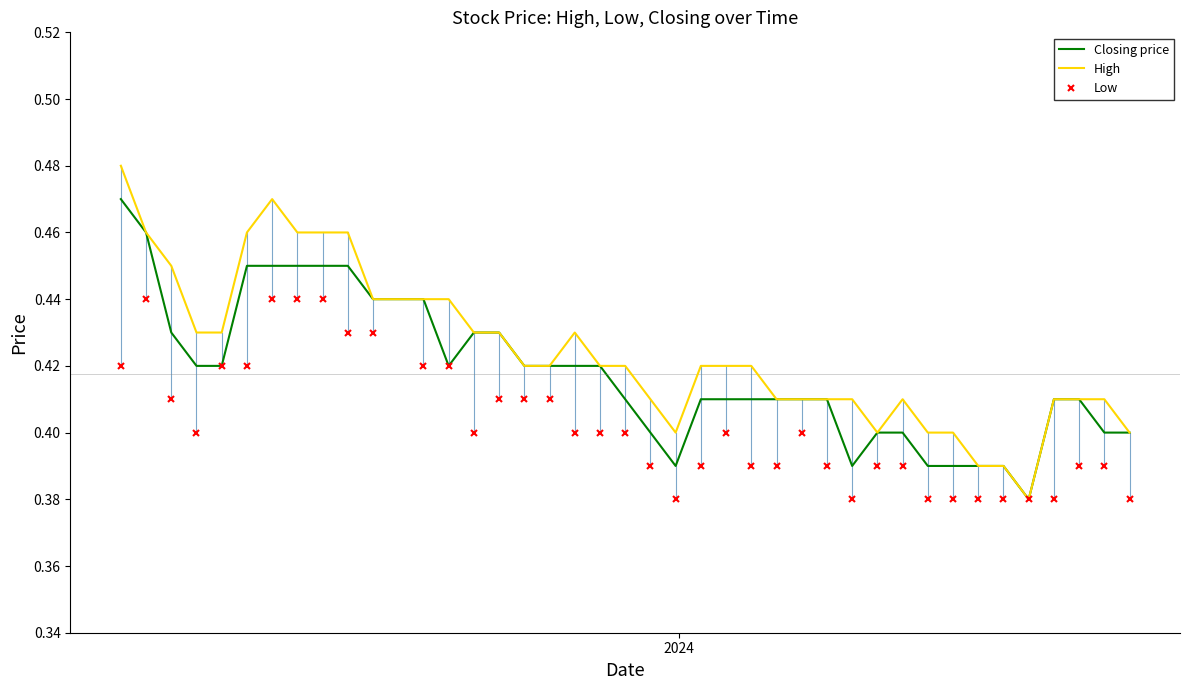

What is the sum of all Closing price values?

16.7